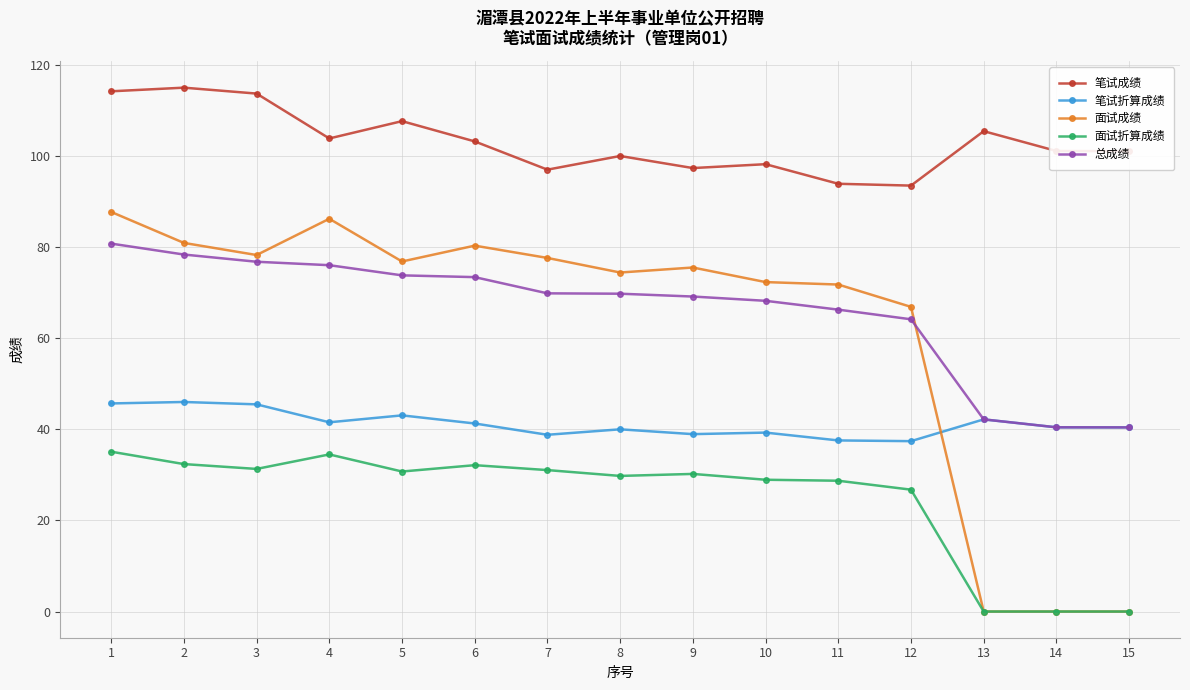

What is the value of the 面试折算成绩 point at the 2nd from the left?

32.4